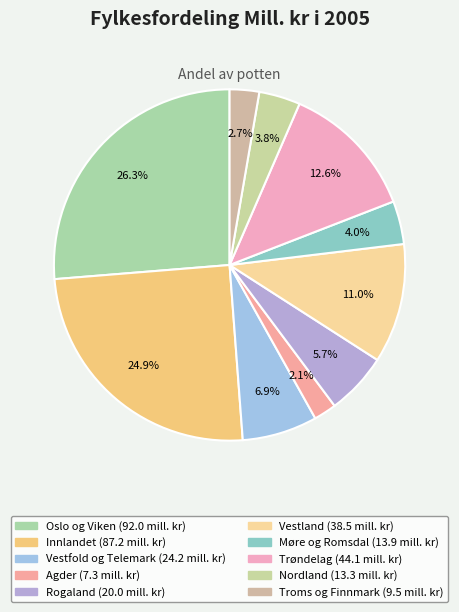

To the nearest percent, what percentage of the pie is Vestland?

11%